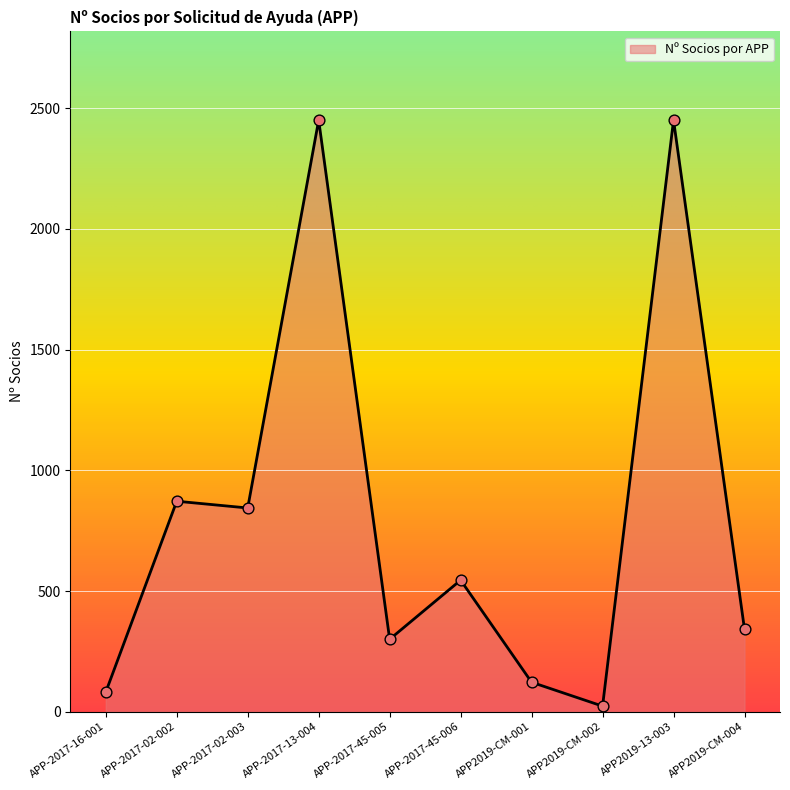

What is the ratio of the value at APP-2017-45-006 to the value at APP2019-CM-001?

4.5